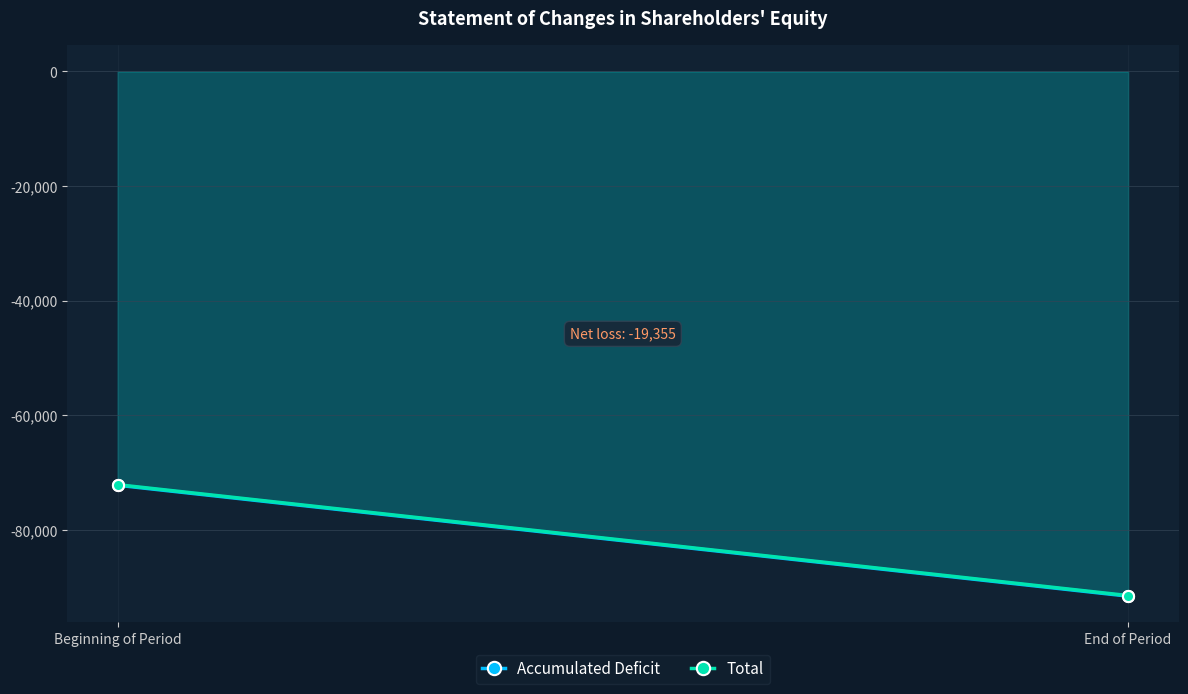

Which category has the highest value in the Total series?

Beginning of Period